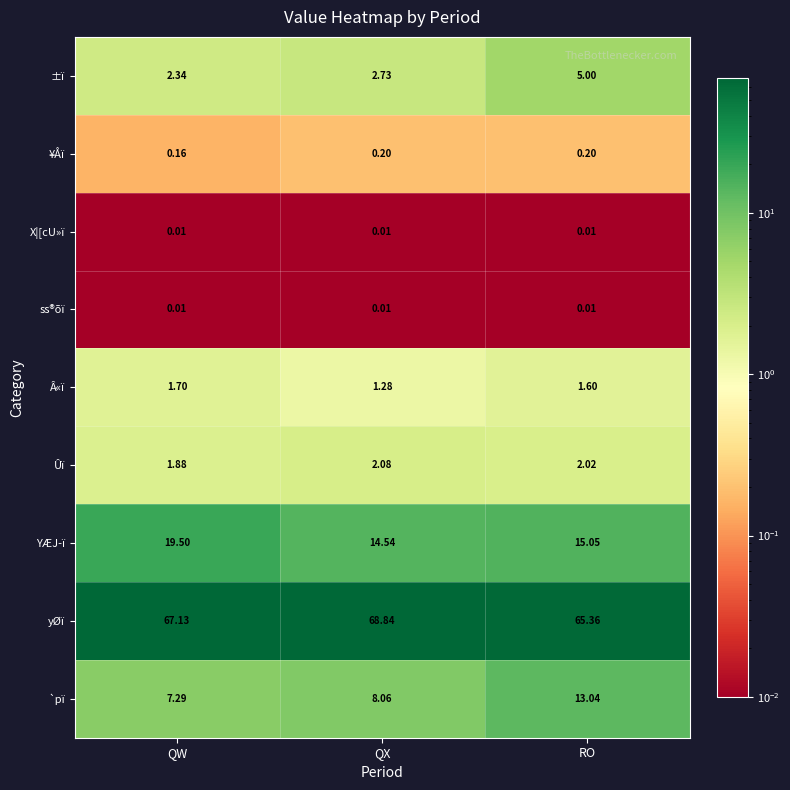

Which series has the largest range (max minus min)?

`pï